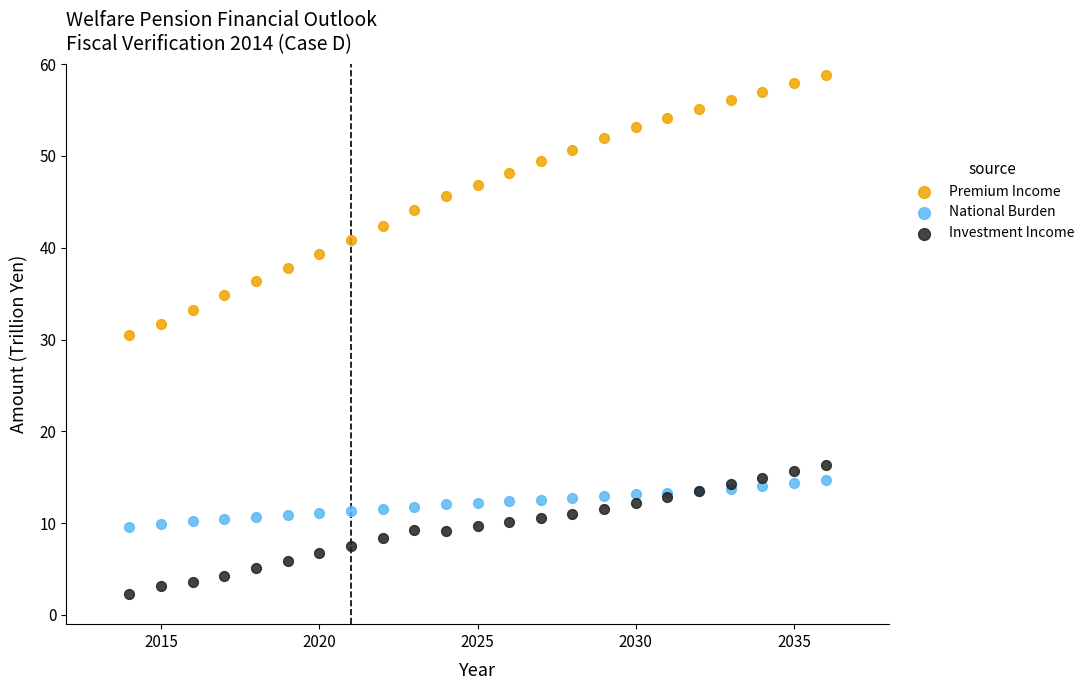

Which series has the widest spread of Y values?

Premium Income